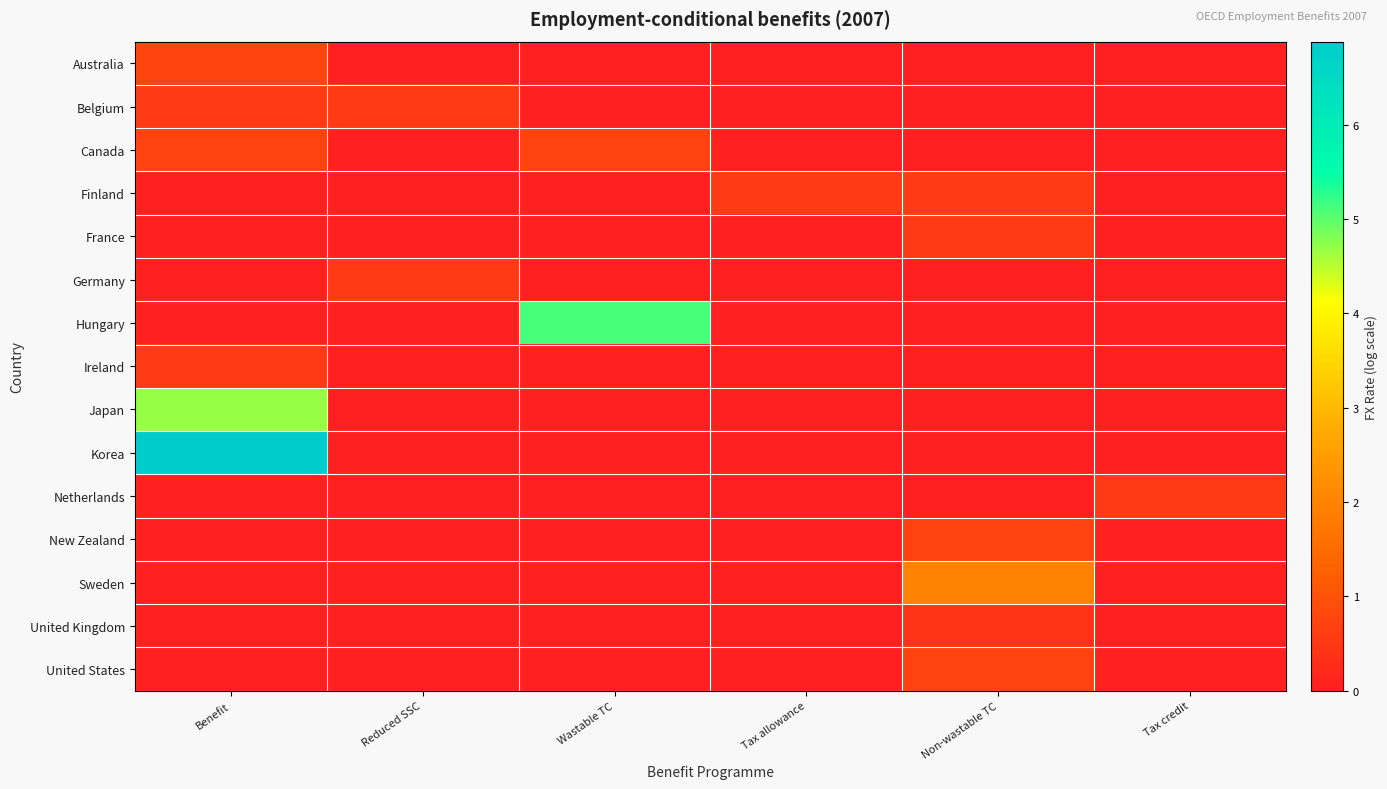

Which series has the largest total across all categories?

Korea